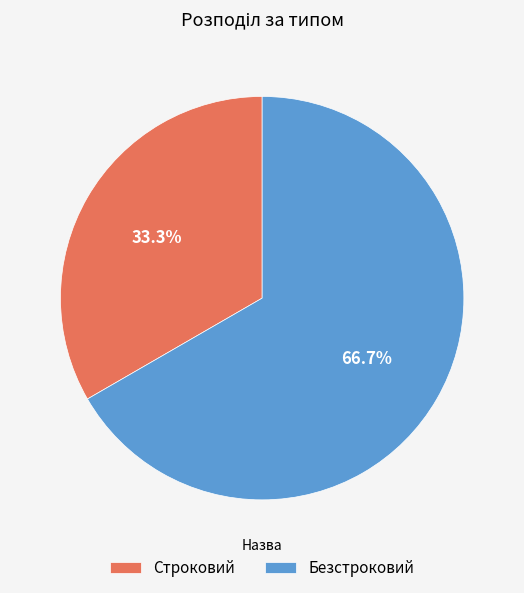

Is there a majority slice in this chart?

Yes